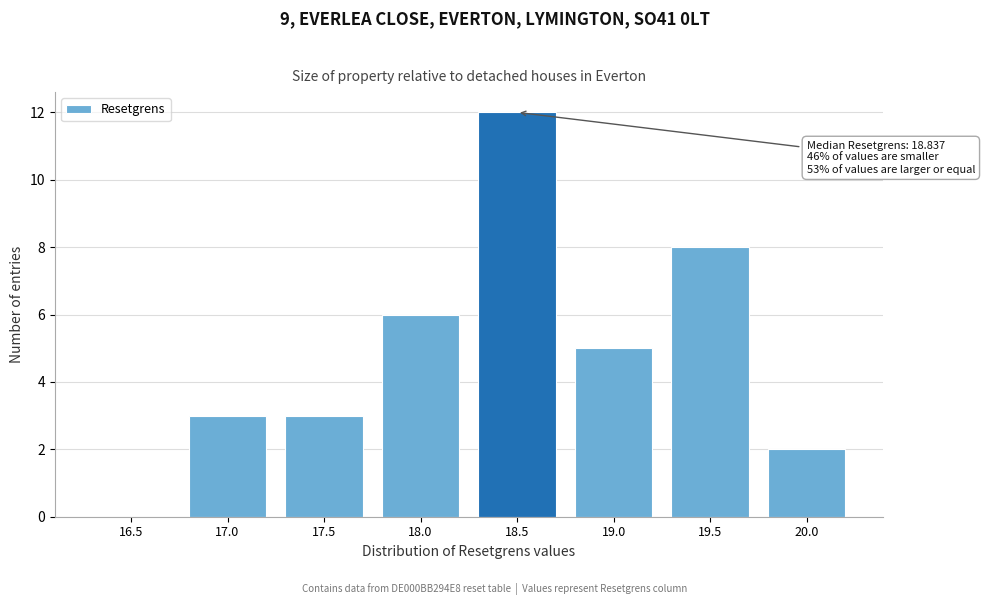

Reading left to right, list all the values displayed in this chart.

16.5=0	17.0=3	17.5=3	18.0=6	18.5=12	19.0=5	19.5=8	20.0=2